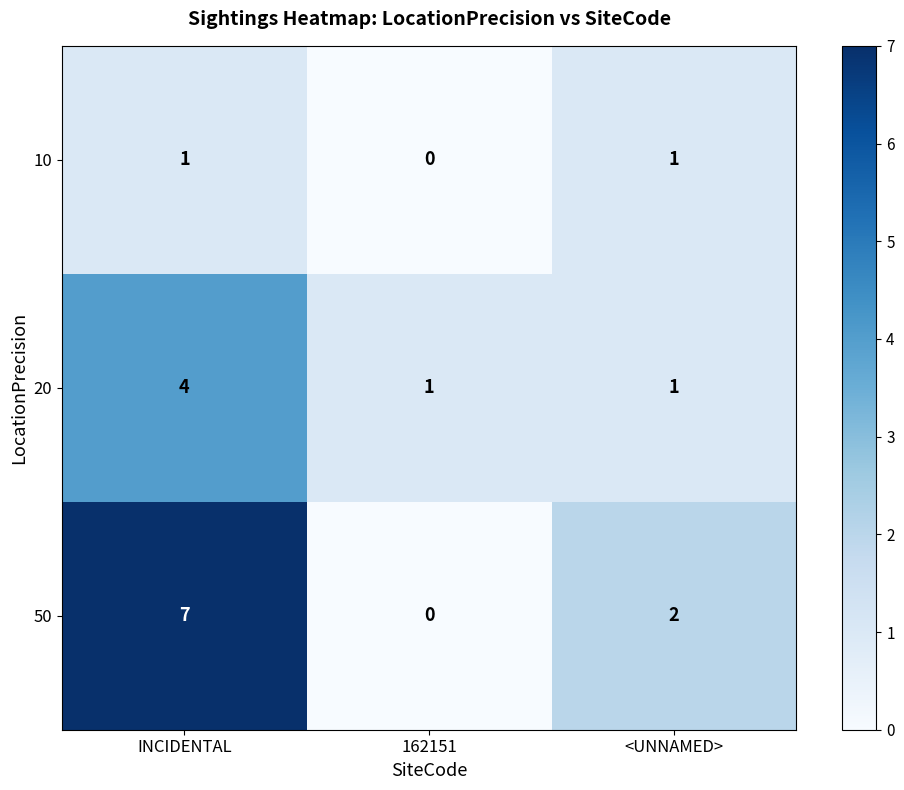

What is the difference between the 20 values at 162151 and INCIDENTAL?

3